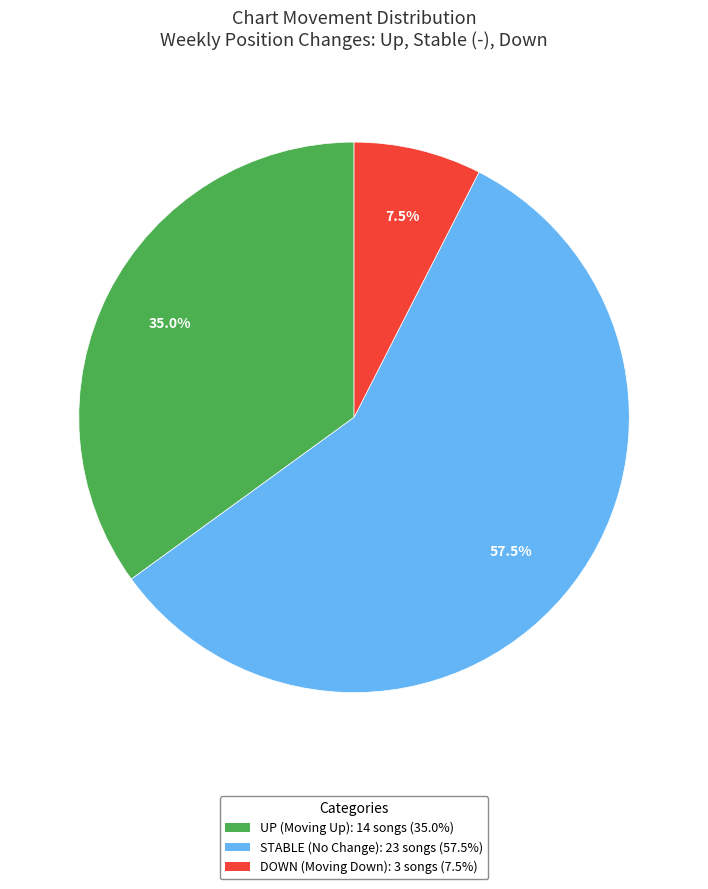

What portion of the pie excludes STABLE (No Change): 23 songs (57.5%)?

42.5%